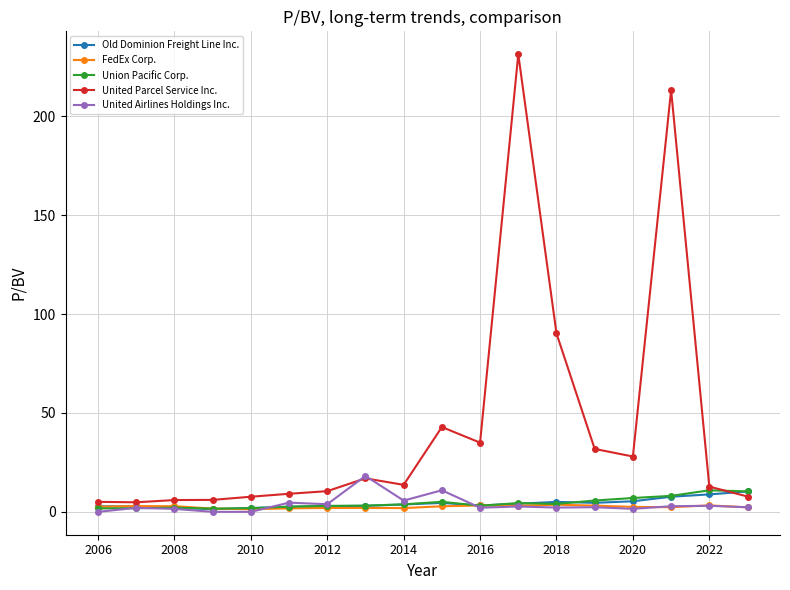

What is the value of the United Parcel Service Inc. point at the 11th from the left?

35.0